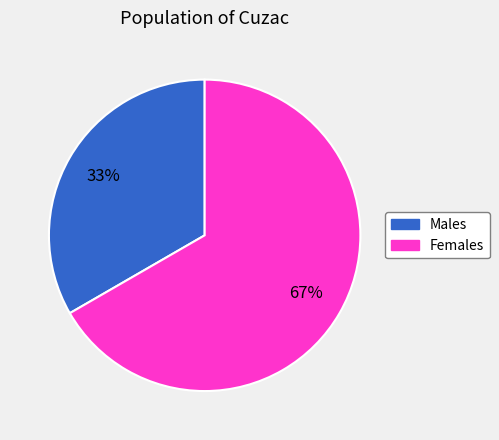

The Females slice represents 67% of the pie. True or false?

True